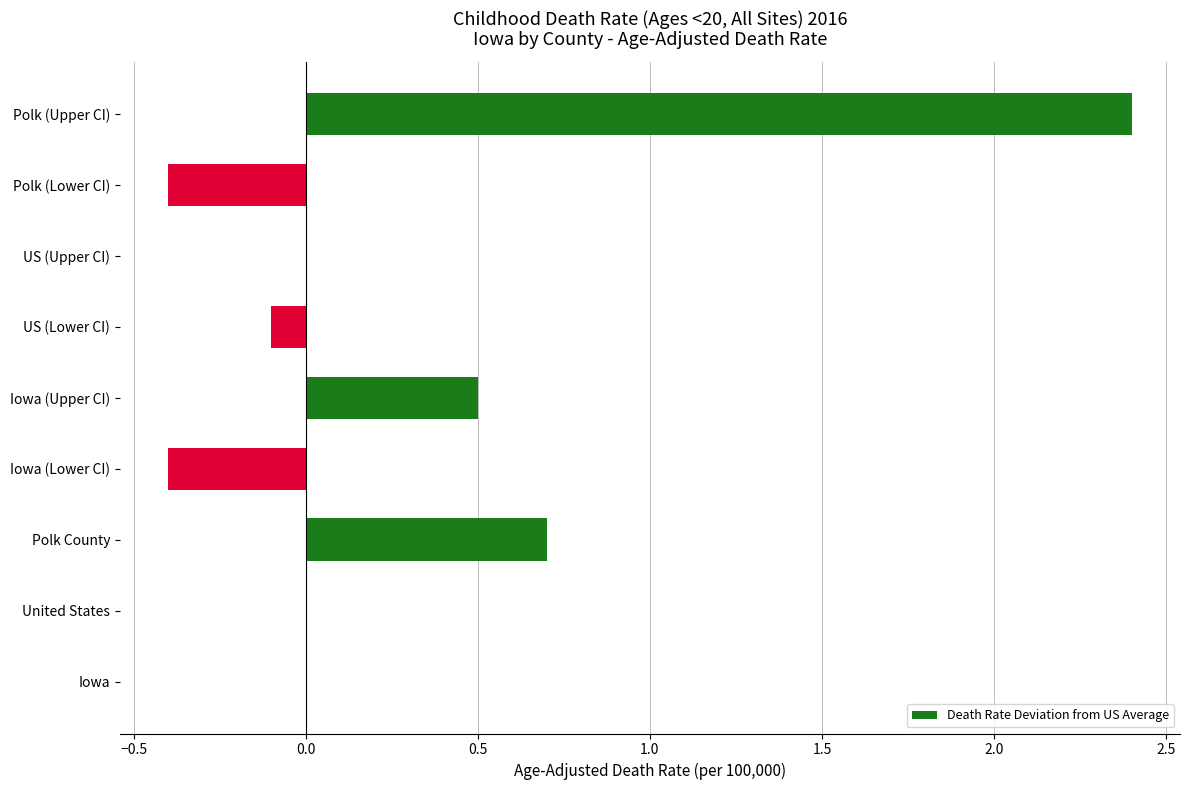

What is the sum of the values at Polk (Lower CI) and United States?

-0.4